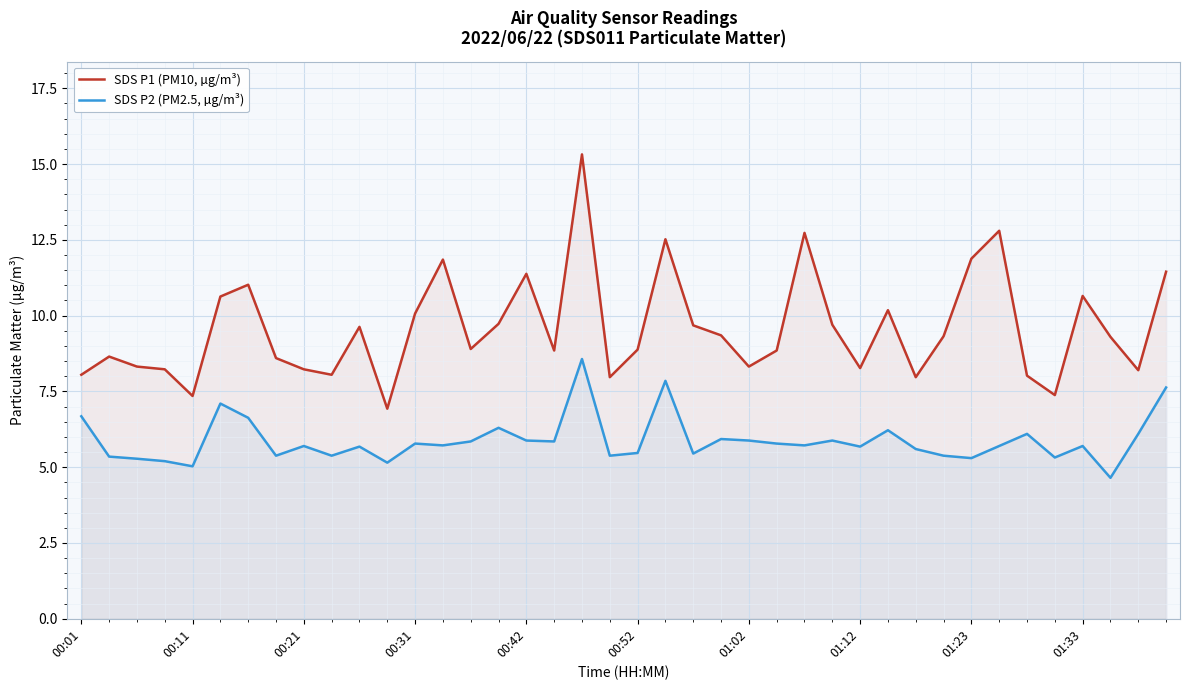

What is the maximum value shown in the chart?

15.3